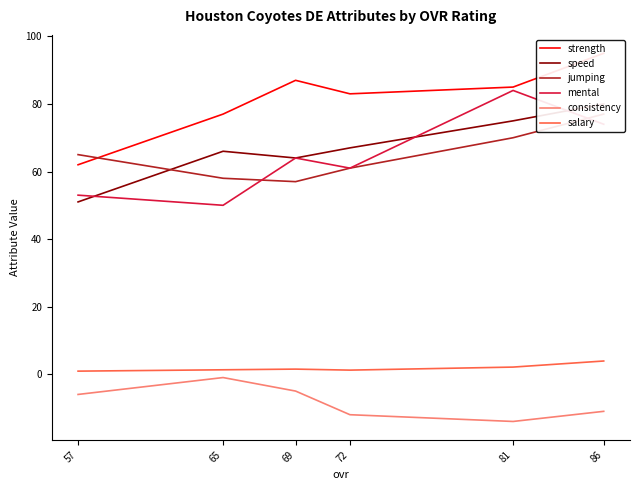

At which label does mental reach its peak?

81